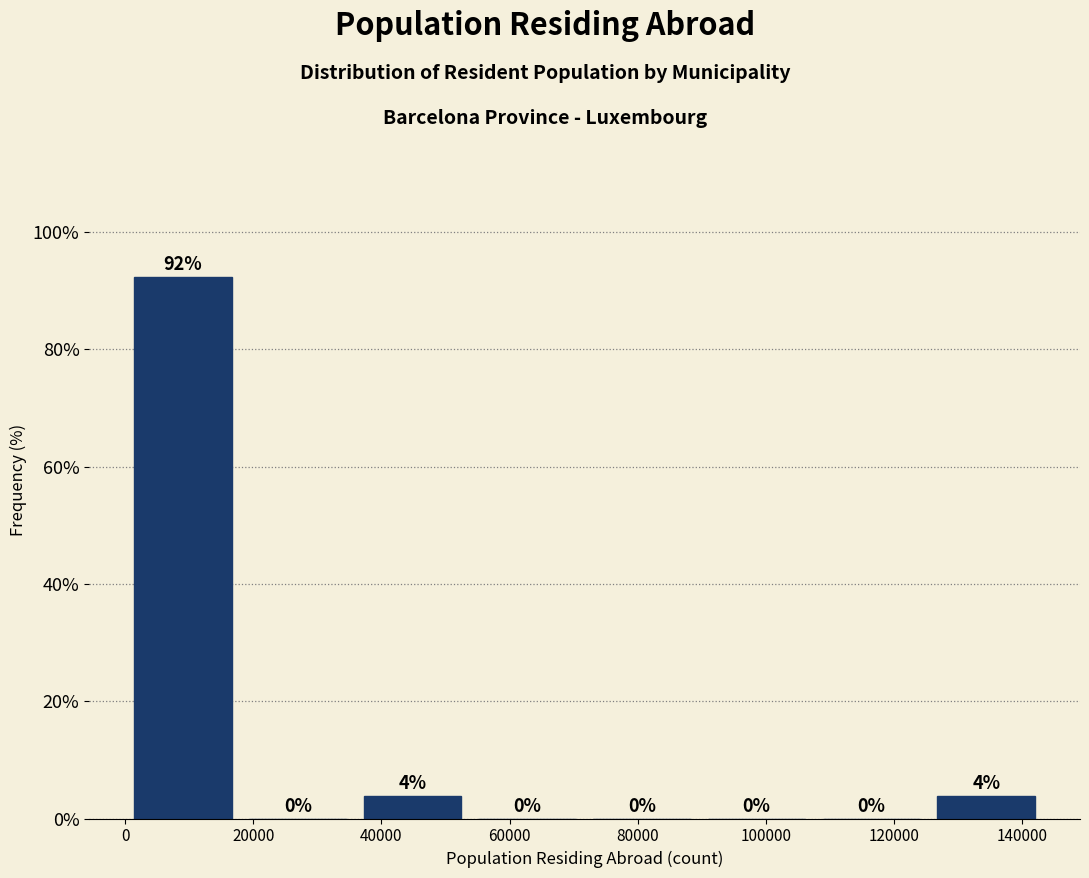

Which range on the x-axis has the tallest bar?

0 to 18000